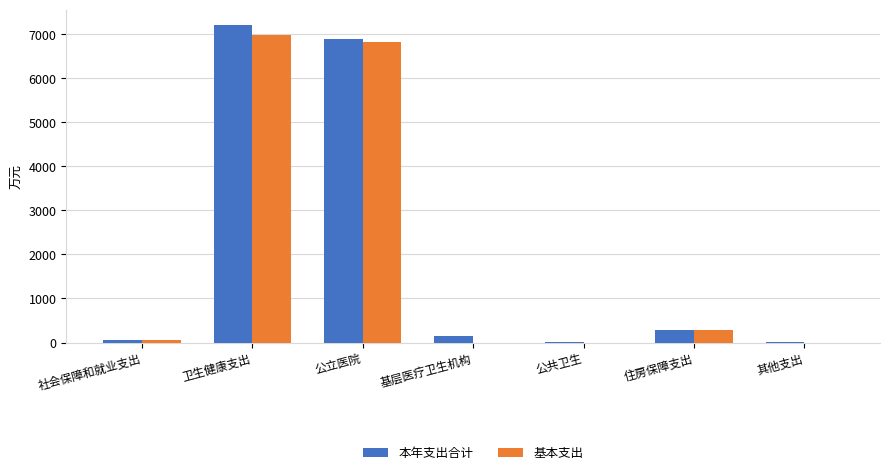

At which label does 本年支出合计 reach its peak?

卫生健康支出